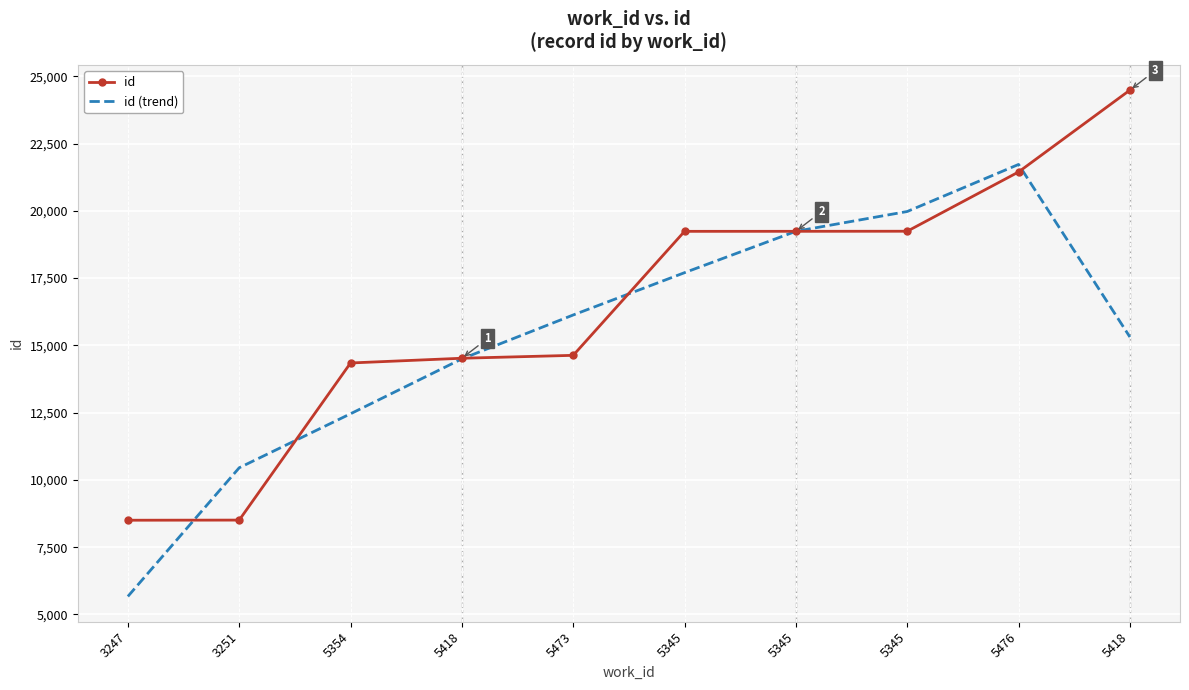

What are all the series names shown in the legend?

id, id (trend)